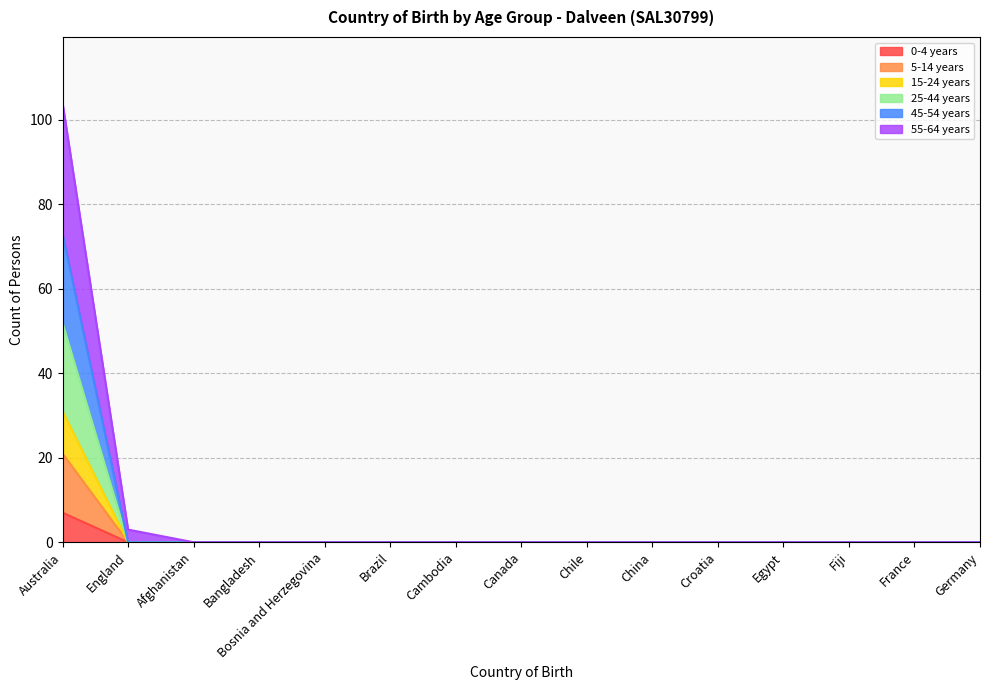

Reading left to right, list all the values displayed in this chart.

0-4 years: Australia=7	England=0	Afghanistan=0	Bangladesh=0	Bosnia and Herzegovina=0	Brazil=0	Cambodia=0	Canada=0	Chile=0	China=0	Croatia=0	Egypt=0	Fiji=0	France=0	Germany=0
5-14 years: Australia=21	England=0	Afghanistan=0	Bangladesh=0	Bosnia and Herzegovina=0	Brazil=0	Cambodia=0	Canada=0	Chile=0	China=0	Croatia=0	Egypt=0	Fiji=0	France=0	Germany=0
15-24 years: Australia=31	England=0	Afghanistan=0	Bangladesh=0	Bosnia and Herzegovina=0	Brazil=0	Cambodia=0	Canada=0	Chile=0	China=0	Croatia=0	Egypt=0	Fiji=0	France=0	Germany=0
25-44 years: Australia=52	England=0	Afghanistan=0	Bangladesh=0	Bosnia and Herzegovina=0	Brazil=0	Cambodia=0	Canada=0	Chile=0	China=0	Croatia=0	Egypt=0	Fiji=0	France=0	Germany=0
45-54 years: Australia=73	England=0	Afghanistan=0	Bangladesh=0	Bosnia and Herzegovina=0	Brazil=0	Cambodia=0	Canada=0	Chile=0	China=0	Croatia=0	Egypt=0	Fiji=0	France=0	Germany=0
55-64 years: Australia=104	England=3	Afghanistan=0	Bangladesh=0	Bosnia and Herzegovina=0	Brazil=0	Cambodia=0	Canada=0	Chile=0	China=0	Croatia=0	Egypt=0	Fiji=0	France=0	Germany=0